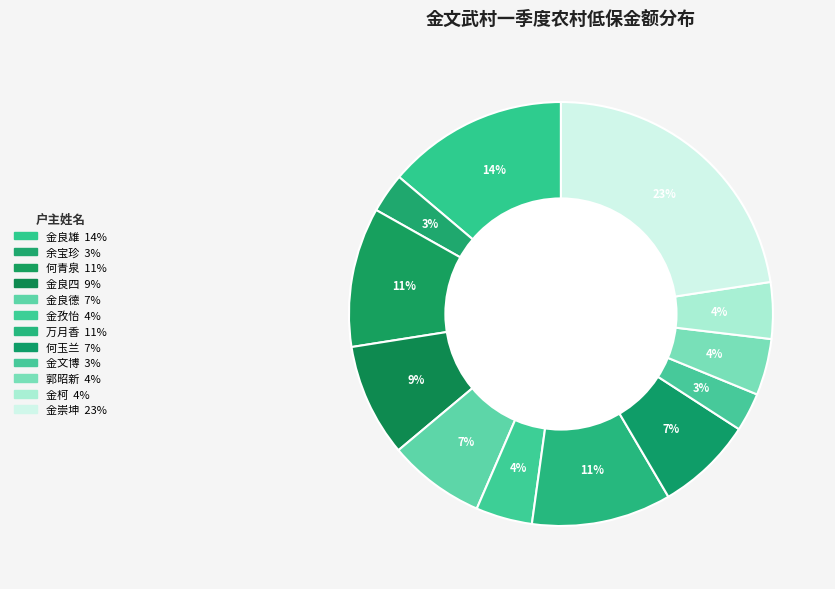

To the nearest percent, what portion does 金文博 represent?

3%